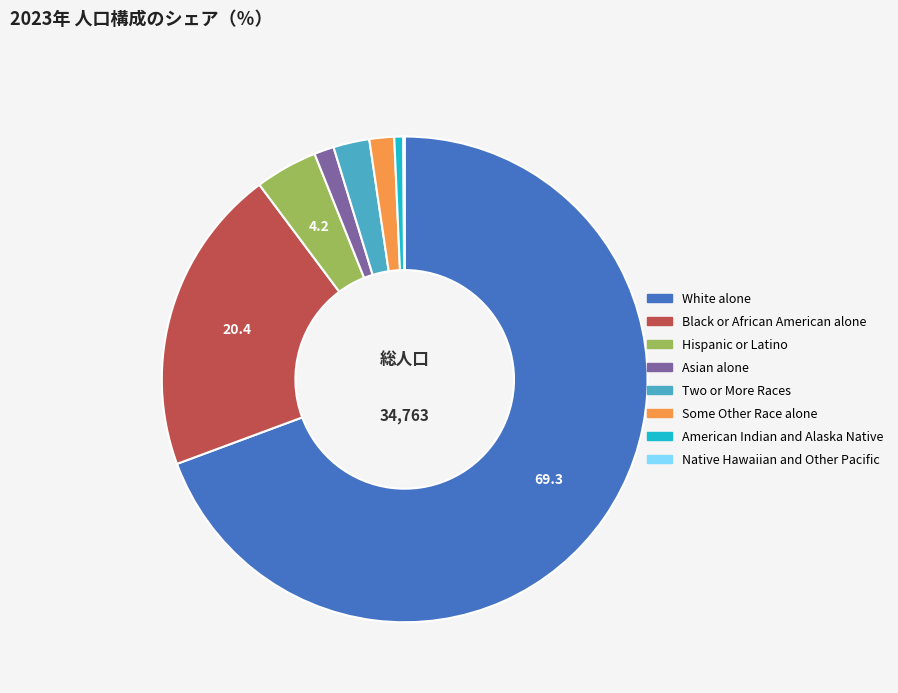

Is it true that Hispanic or Latino is 4% of the pie?

True